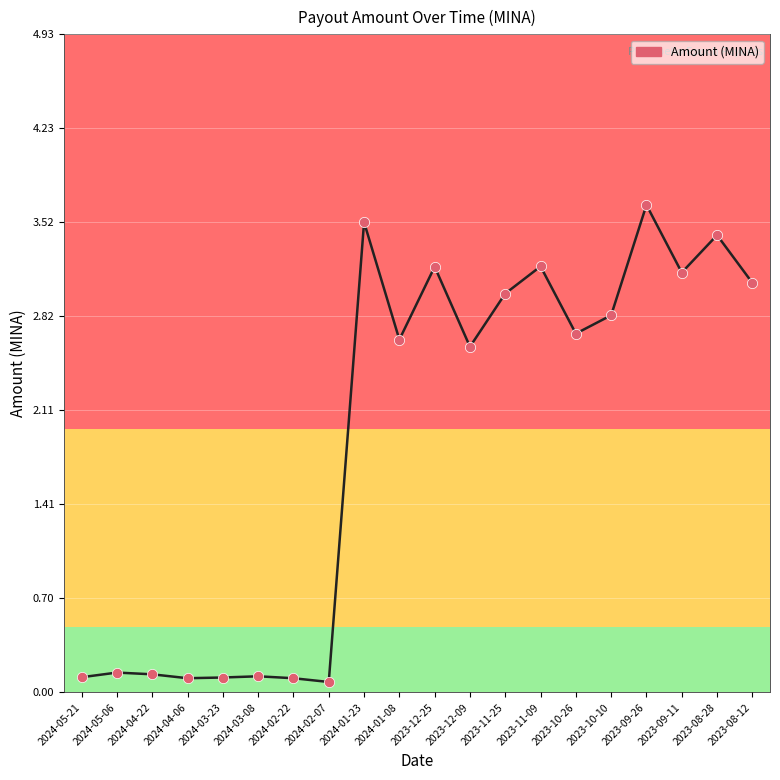

Between 2024-02-07 and 2023-09-26, which is larger?

2023-09-26